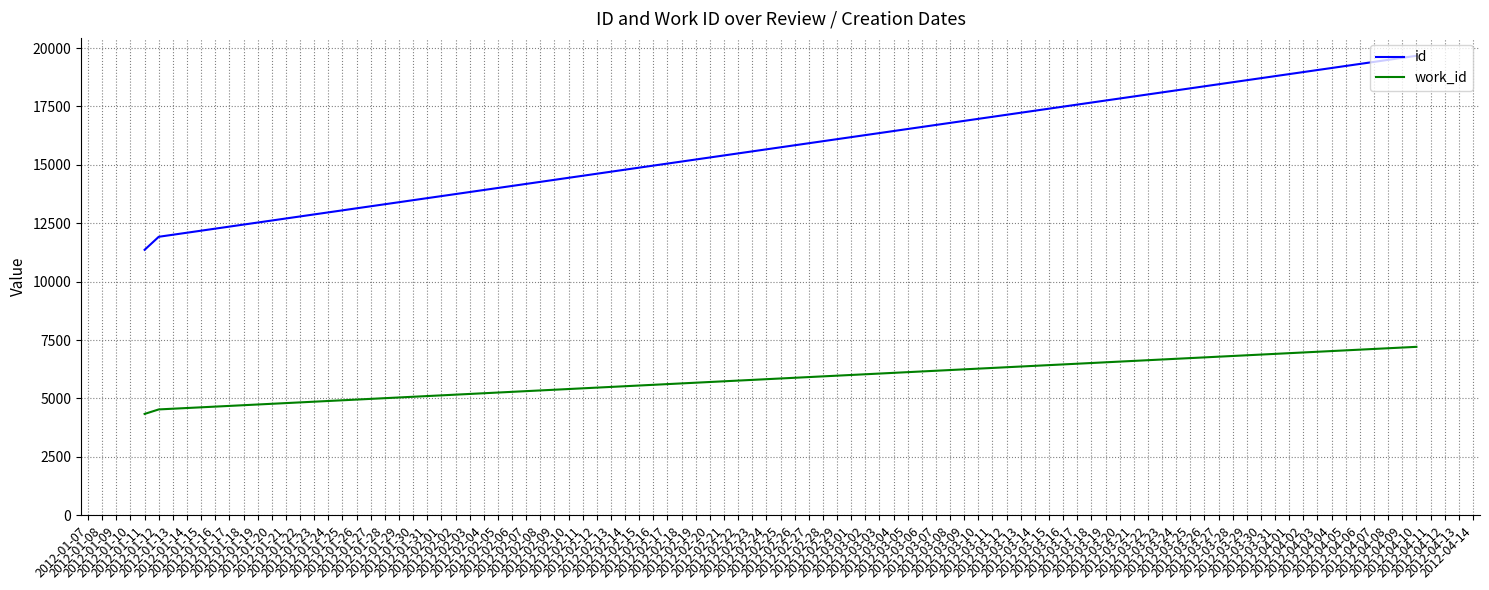

At which category is the sum across all series the highest?

2012-04-10